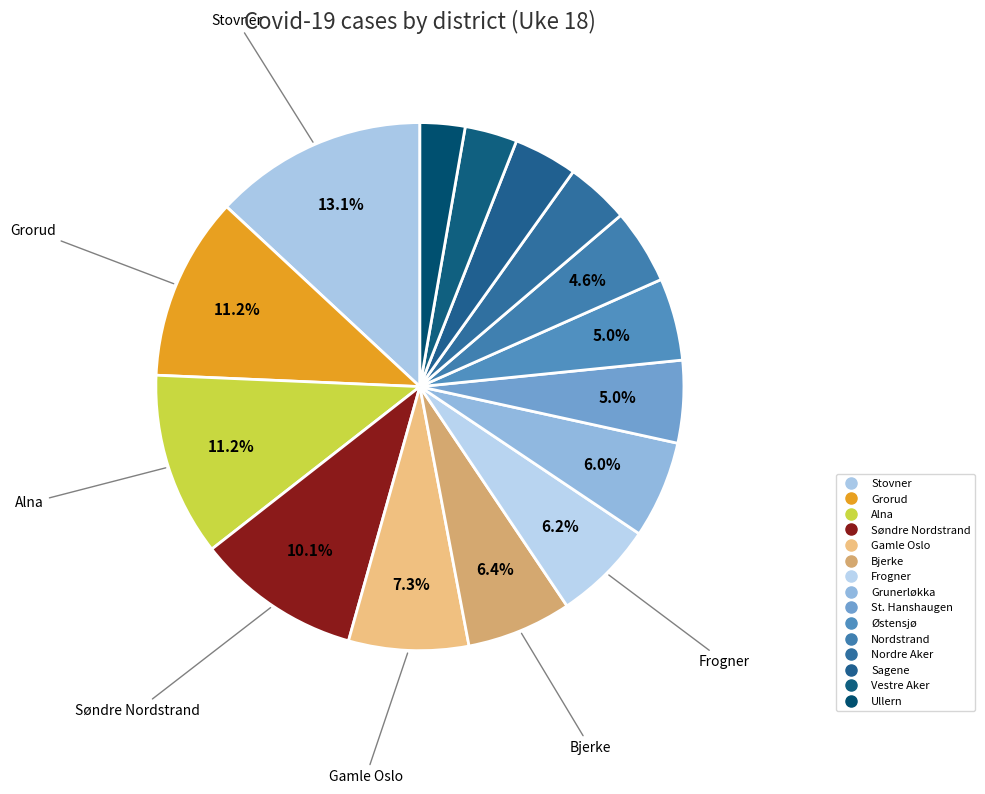

To the nearest percent, what percentage of the pie is Stovner?

13%